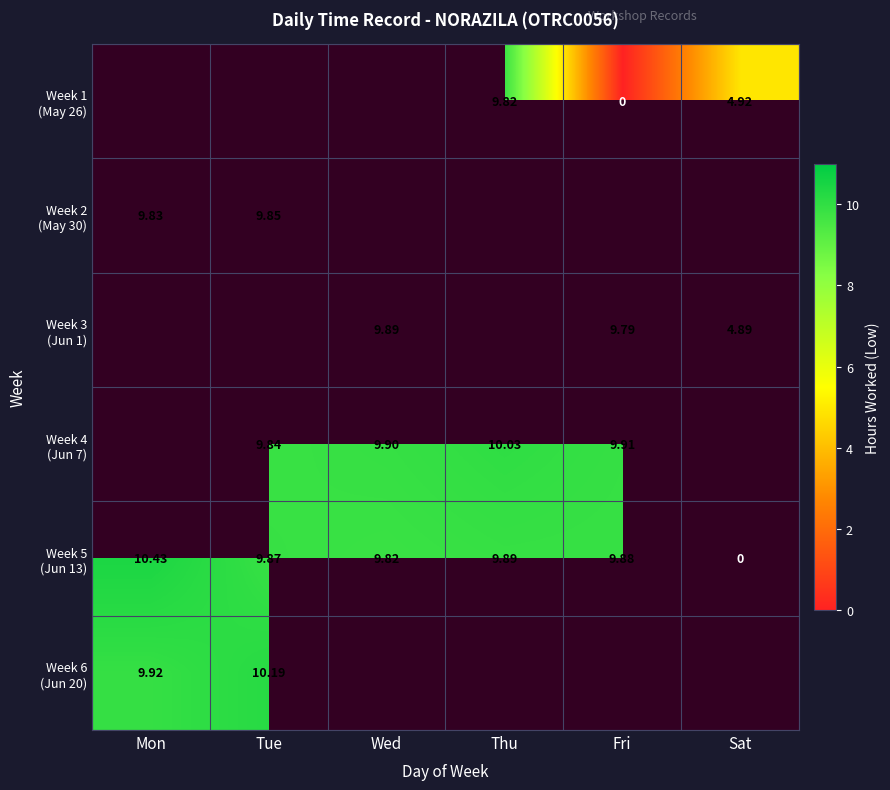

Rank the series by their maximum value, from lowest to highest.

Week 6 (Jun 20), Week 1 (May 26), Week 2 (May 30), Week 3 (Jun 1), Week 4 (Jun 7), Week 5 (Jun 13)